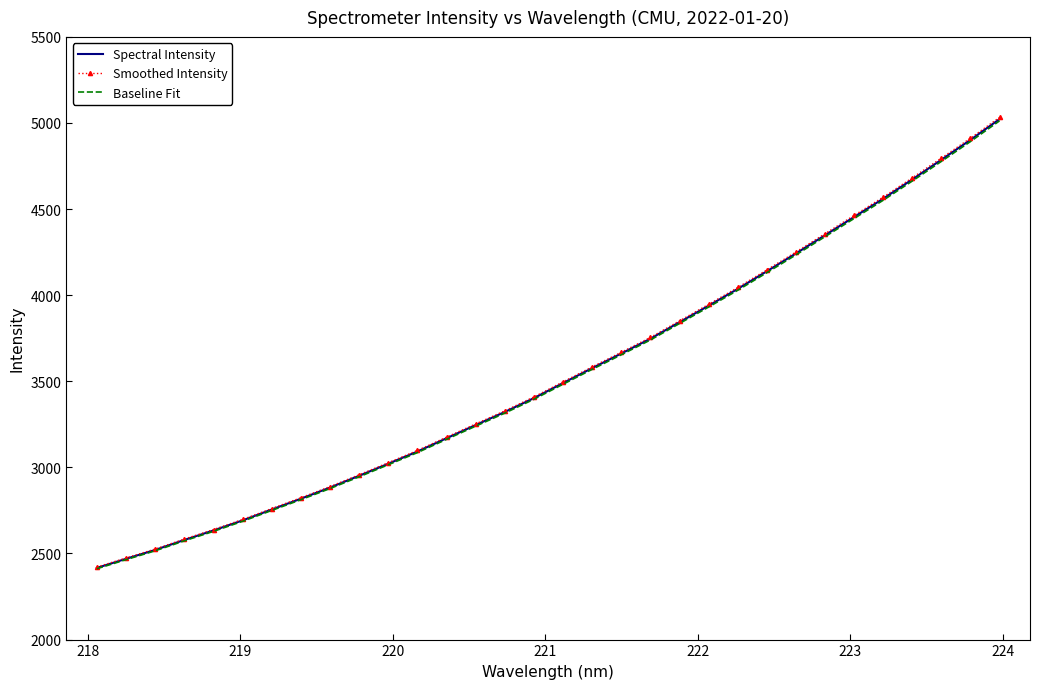

What is the difference between the maximum and minimum values in the Smoothed Intensity series?

2611.4